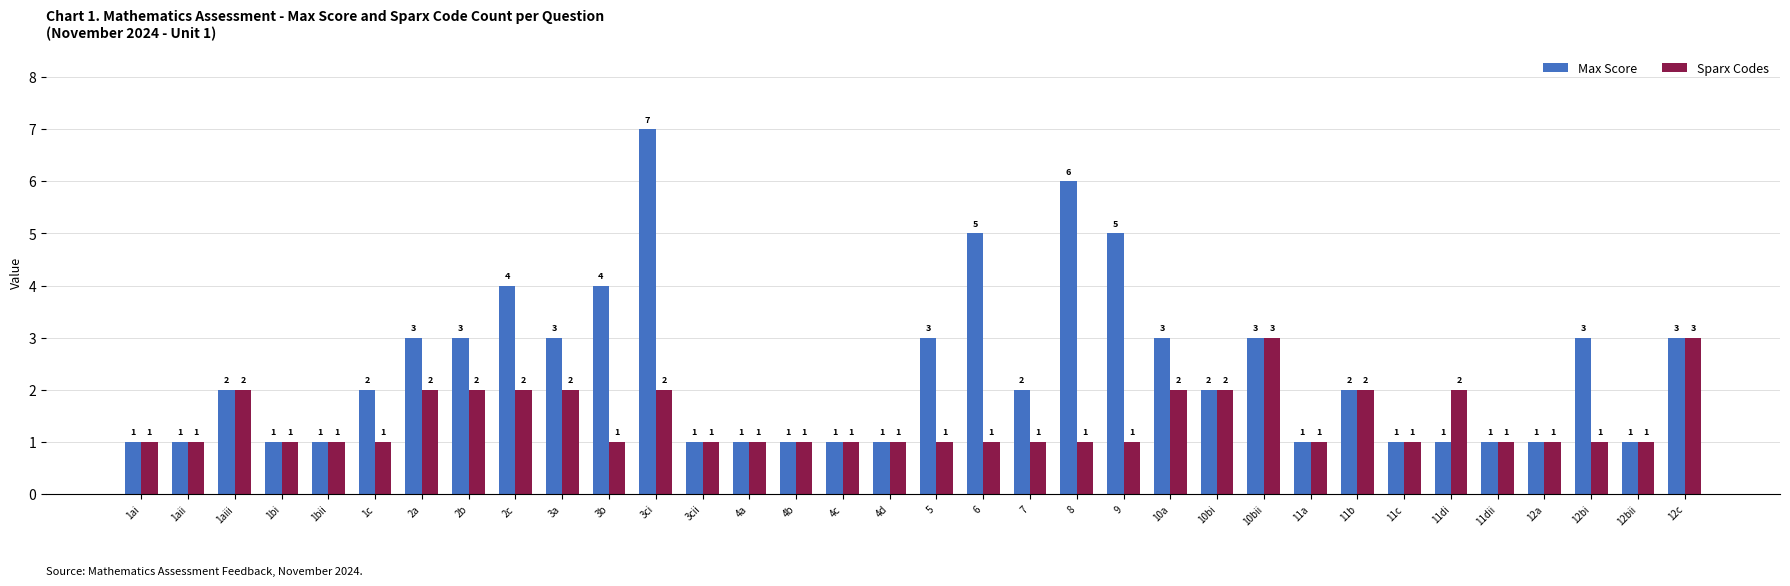

Reading left to right, list all the values displayed in this chart.

Max Score: 1ai=1	1aii=1	1aiii=2	1bi=1	1bii=1	1c=2	2a=3	2b=3	2c=4	3a=3	3b=4	3ci=7	3cii=1	4a=1	4b=1	4c=1	4d=1	5=3	6=5	7=2	8=6	9=5	10a=3	10bi=2	10bii=3	11a=1	11b=2	11c=1	11di=1	11dii=1	12a=1	12bi=3	12bii=1	12c=3
Sparx Codes: 1ai=1	1aii=1	1aiii=2	1bi=1	1bii=1	1c=1	2a=2	2b=2	2c=2	3a=2	3b=1	3ci=2	3cii=1	4a=1	4b=1	4c=1	4d=1	5=1	6=1	7=1	8=1	9=1	10a=2	10bi=2	10bii=3	11a=1	11b=2	11c=1	11di=2	11dii=1	12a=1	12bi=1	12bii=1	12c=3